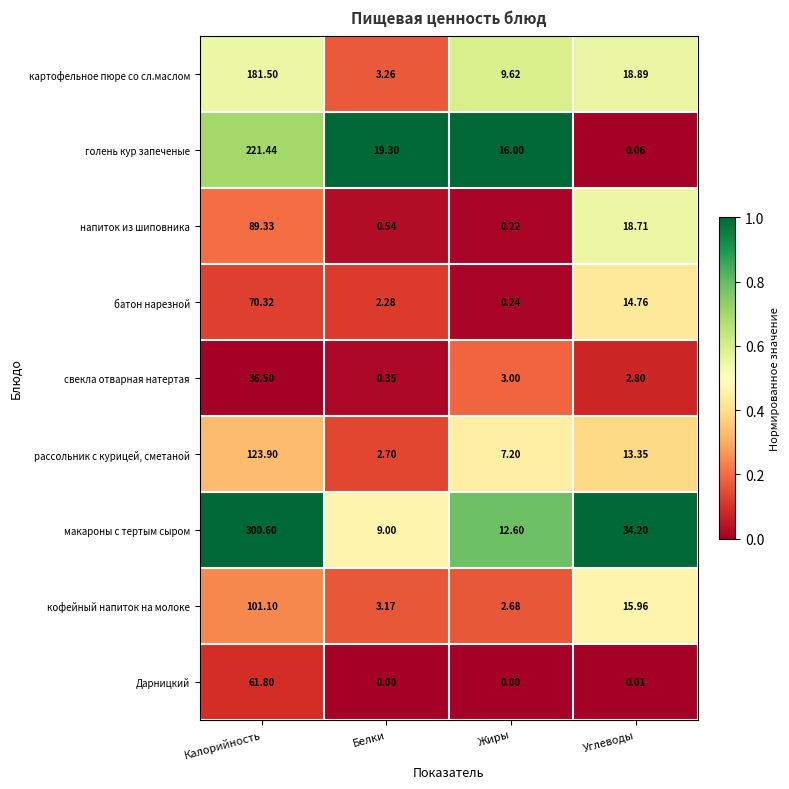

Rank the series at Калорийность from lowest to highest value.

свекла отварная натертая, Дарницкий, батон нарезной, напиток из шиповника, кофейный напиток на молоке, рассольник с курицей, сметаной, картофельное пюре со сл.маслом, голень кур запеченые, макароны с тертым сыром